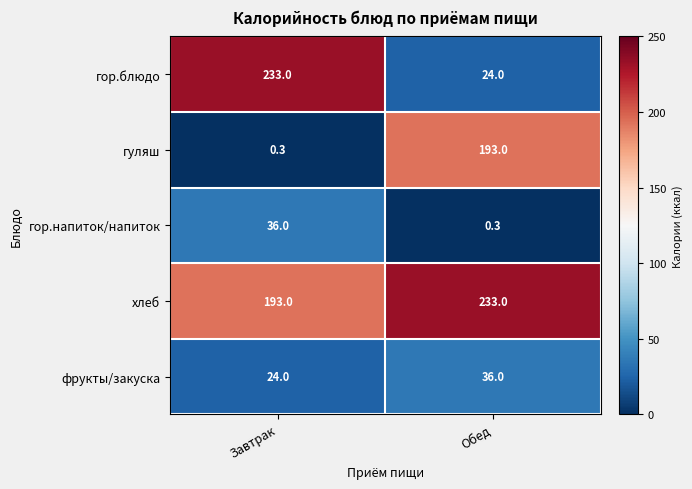

What is the minimum value shown in the chart?

0.3